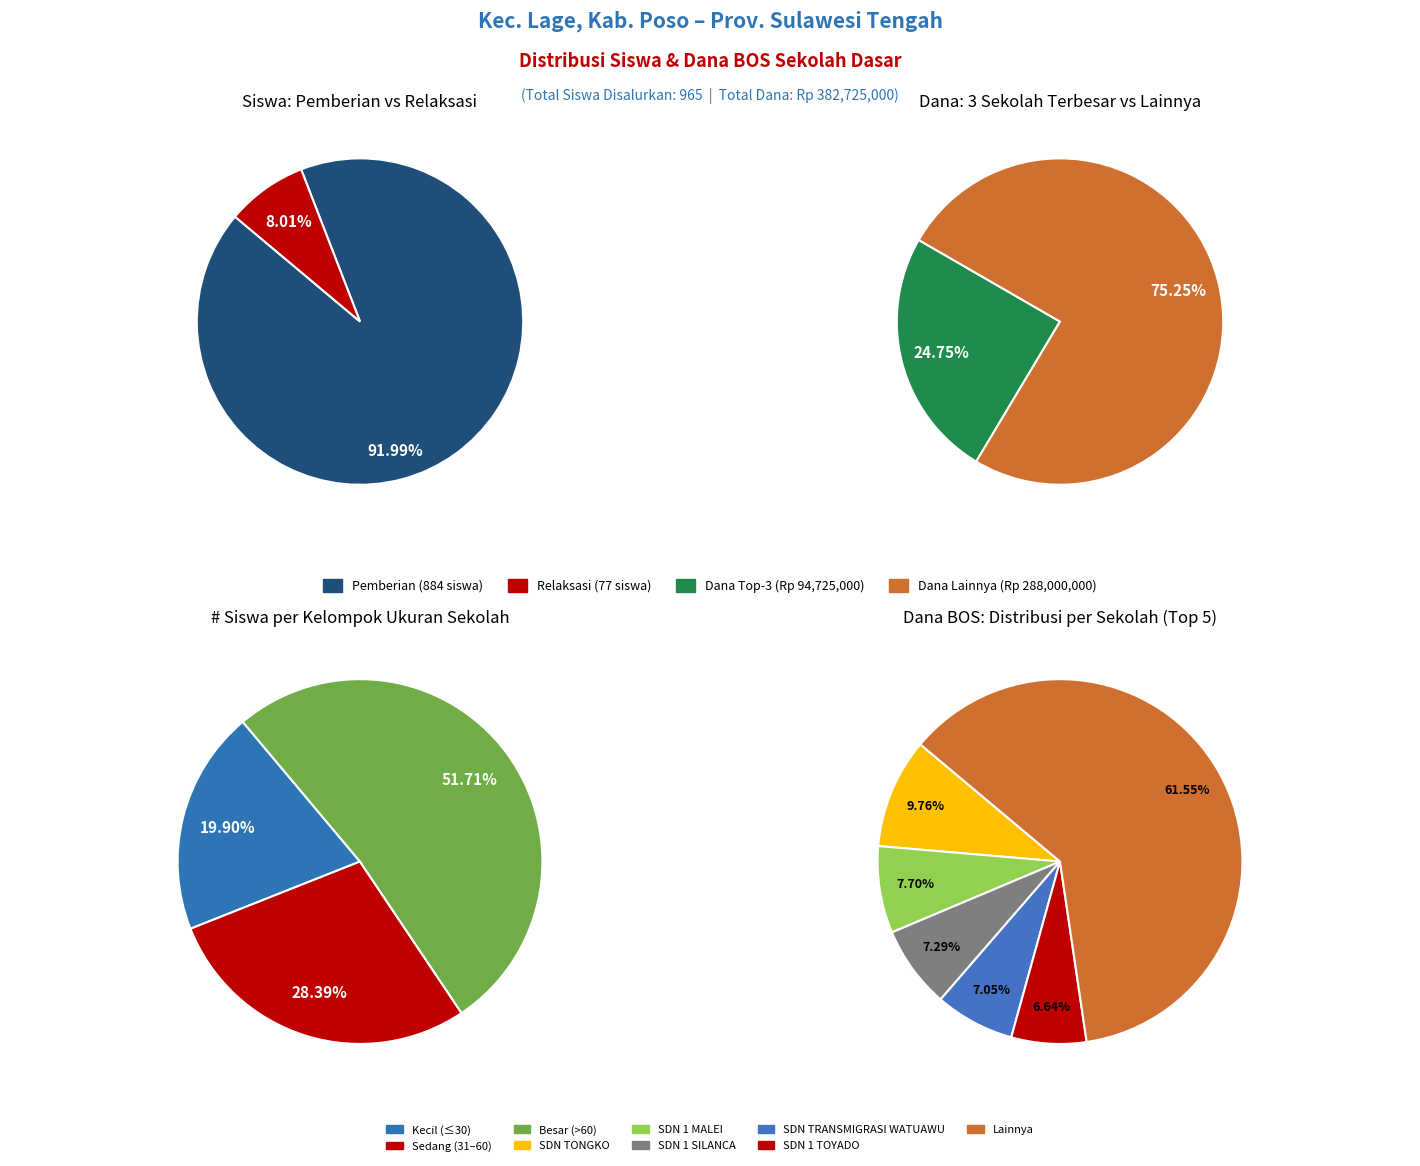

The 19 slice represents 1% of the pie. True or false?

False